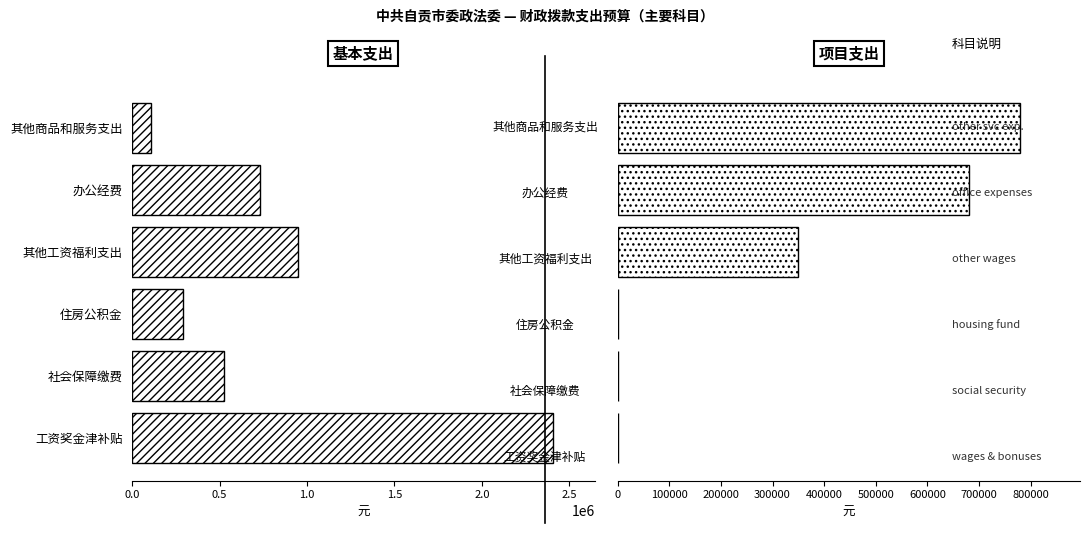

Reading left to right, extract all data points from this chart.

基本支出: 2403861.0	526599.7	288463.3	946000.0	728738.7	107900.0
项目支出: 0.0	0.0	0.0	350000.0	680000.0	778896.0